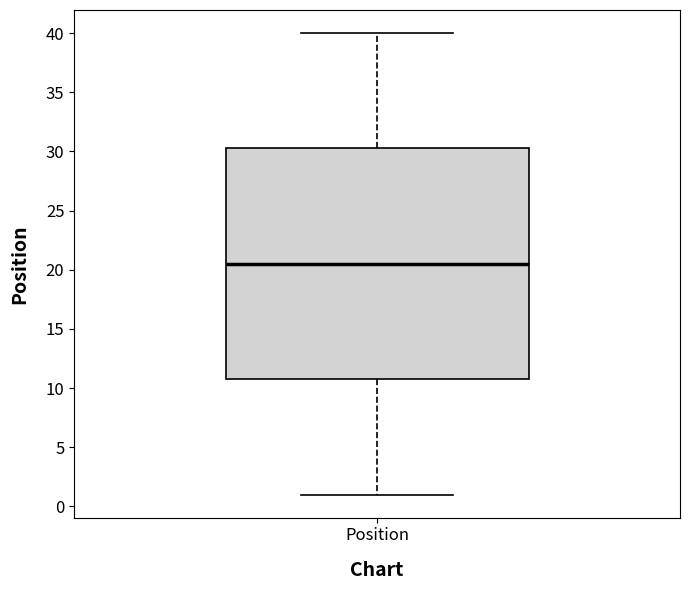

Transcribe this box plot: give where the median line is, the range the box spans, and where the two whiskers end, as read against the y-axis. The values are not printed on the chart, so give them approximately, as read against the axis.

median 20.5, box 11.0 to 30.5, whiskers 1.0 to 40.0